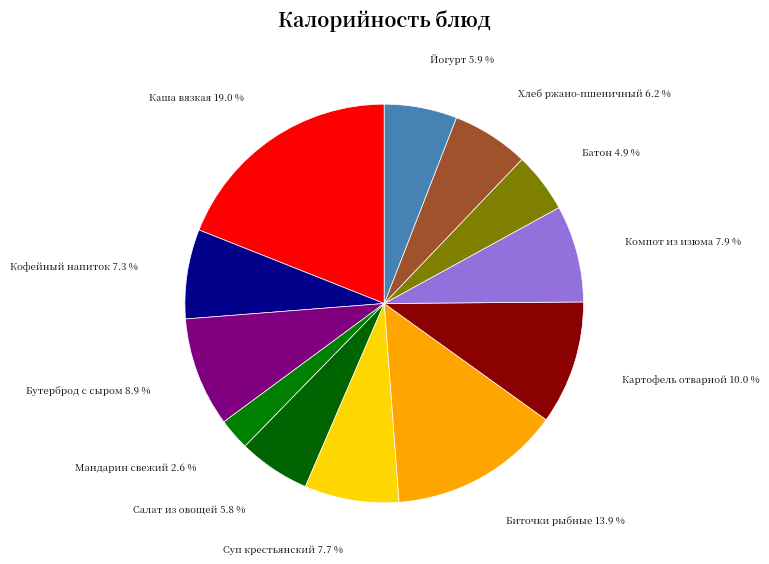

Is it true that Суп крестьянский is 8% of the pie?

True